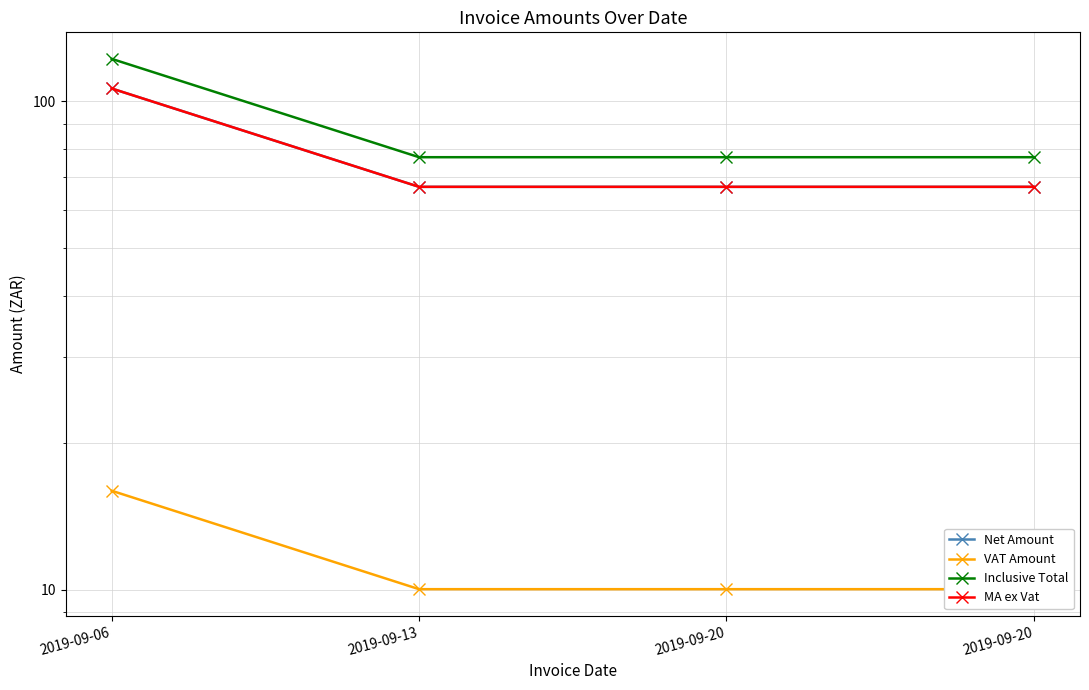

Reading left to right, list all the values displayed in this chart.

Net Amount: 106.2	66.8	66.8	66.8
VAT Amount: 15.9	10.0	10.0	10.0
Inclusive Total: 122.2	76.8	76.8	76.8
MA ex Vat: 106.2	66.8	66.8	66.8